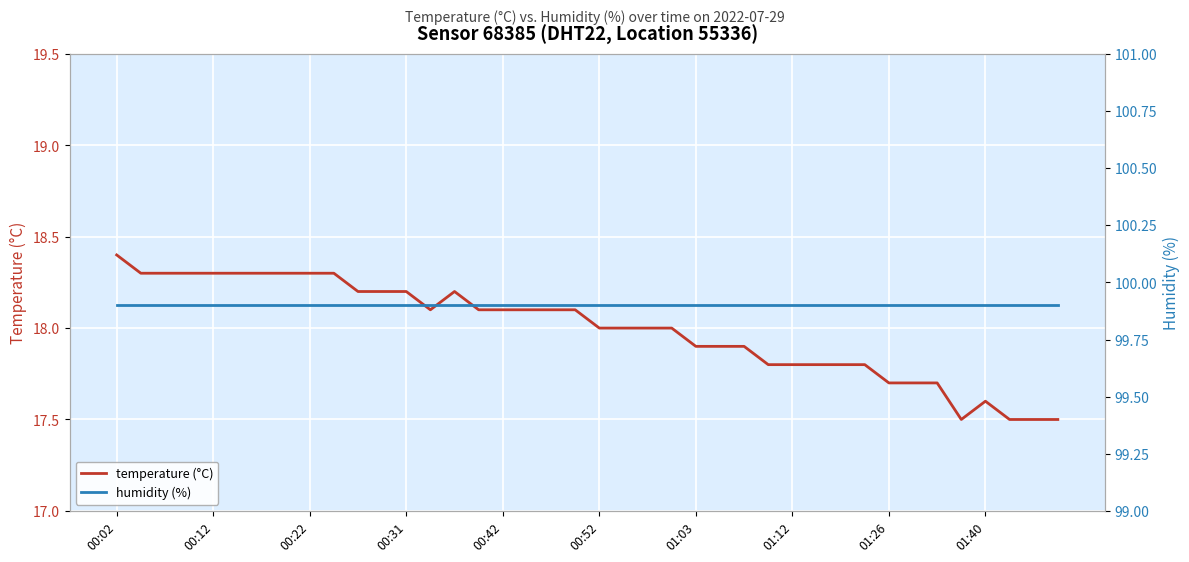

What is the sum of all temperature (°C) values?

719.9